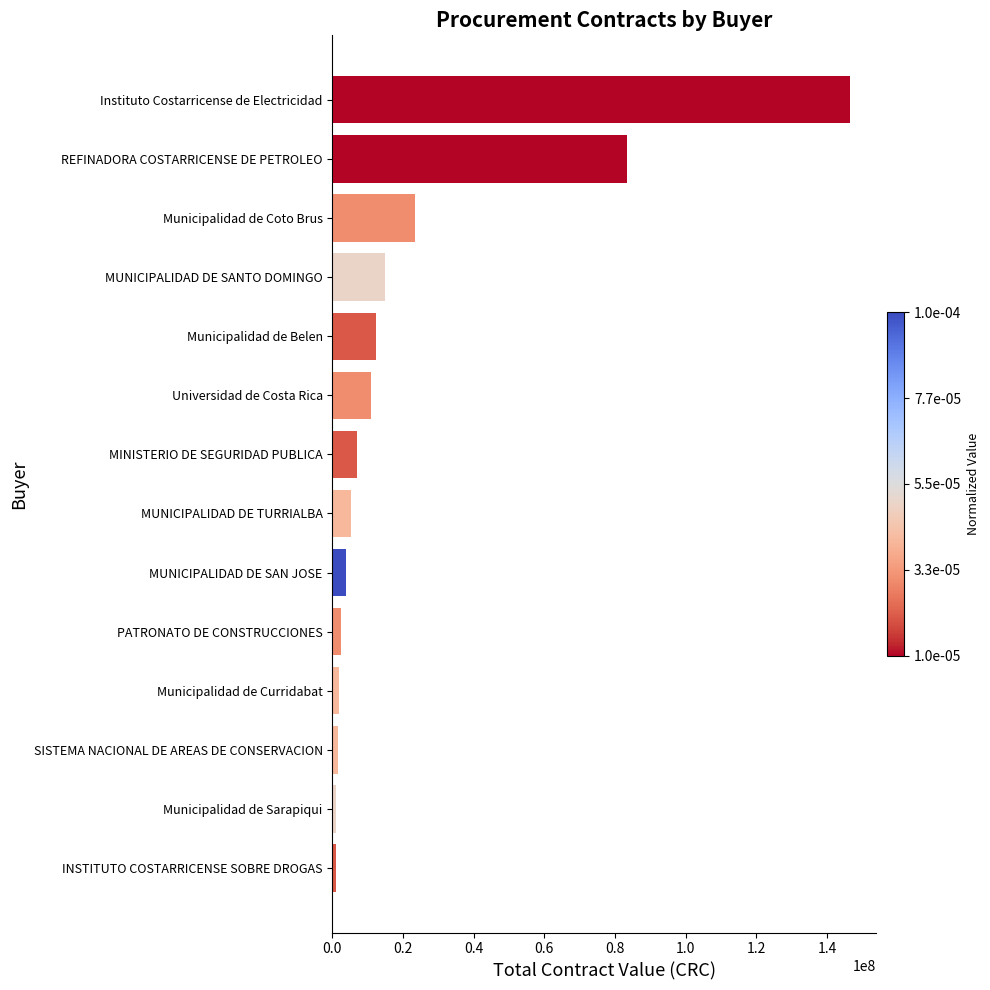

Which category has the highest value across all series?

Instituto Costarricense de Electricidad